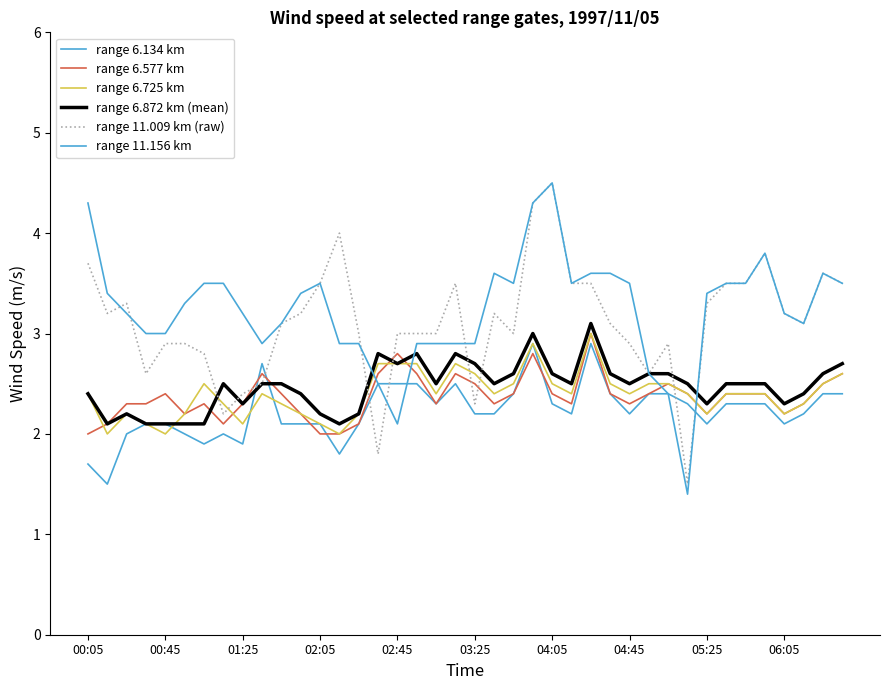

How many lines are shown in the chart?

6